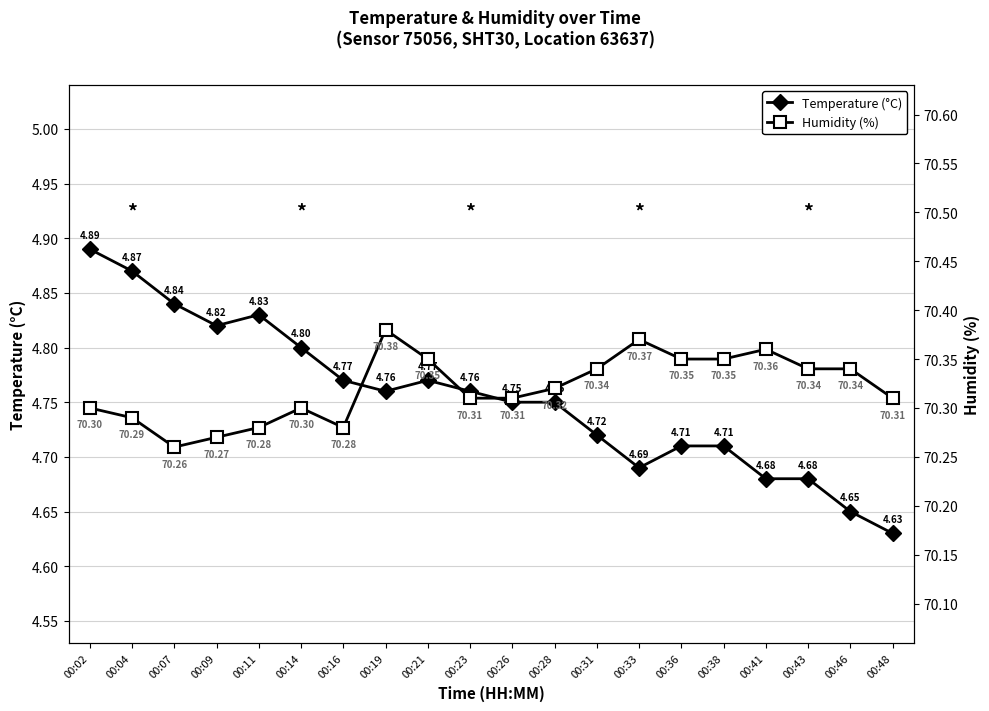

What is the minimum value shown in the chart?

4.6